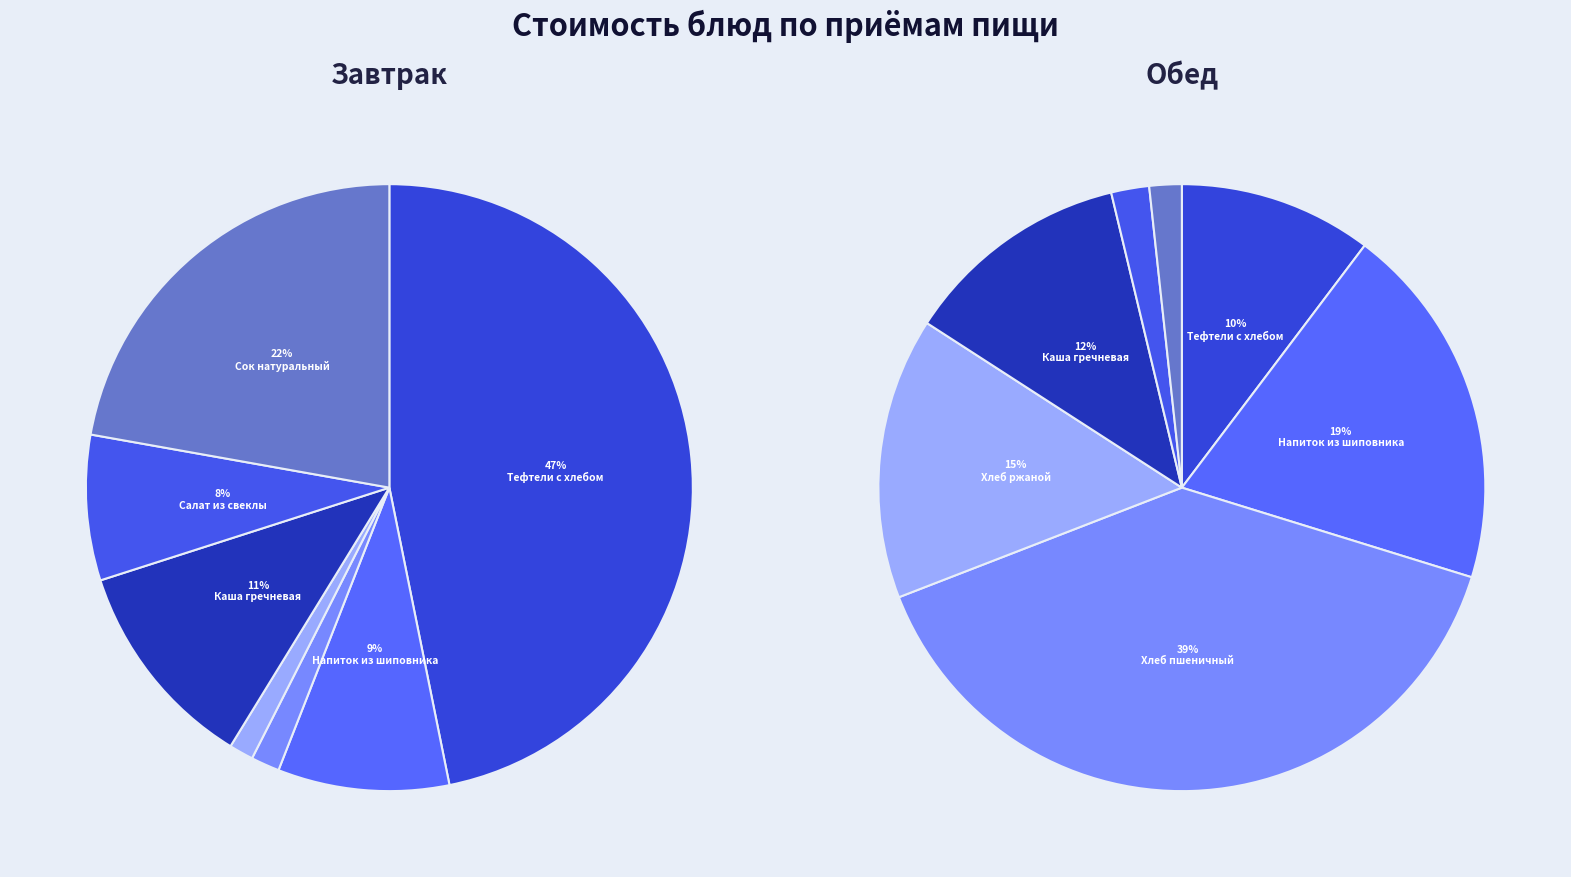

Rank the series by their maximum value, from highest to lowest.

Завтрак, Обед